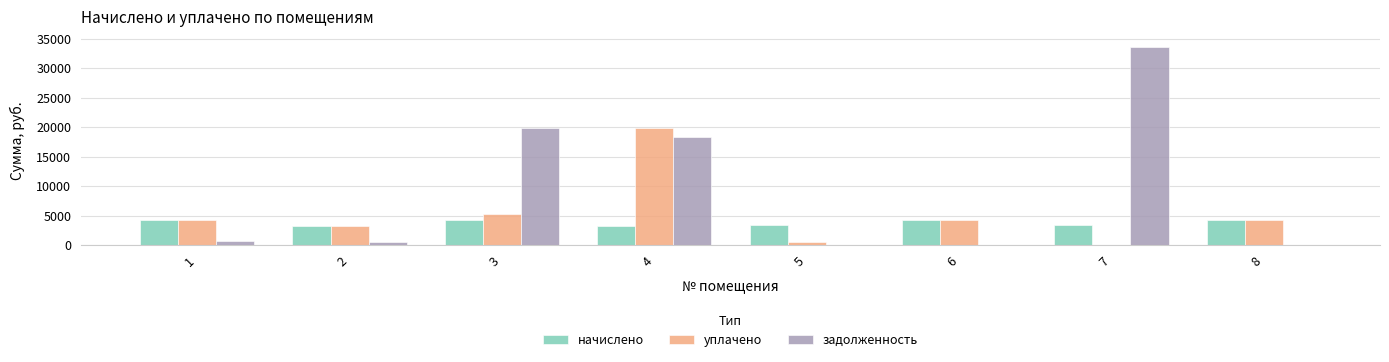

How many data points in задолженность are above 724?

4